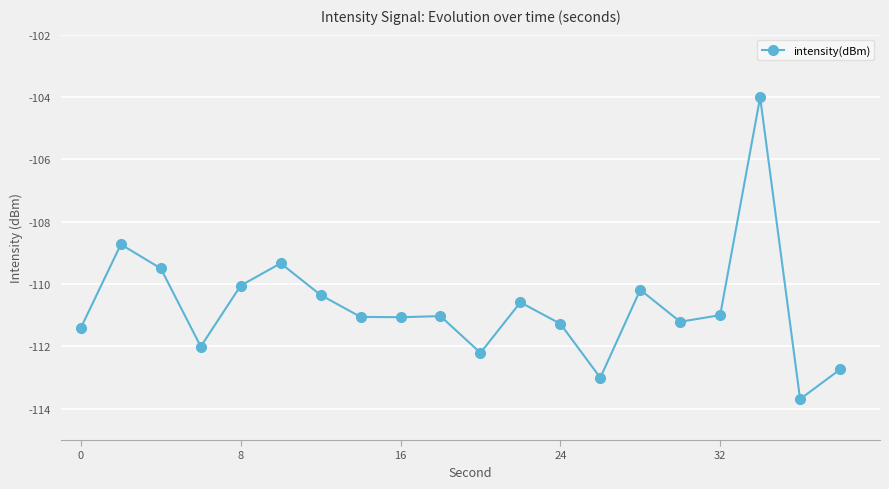

What is the difference between the maximum and minimum values?

9.7